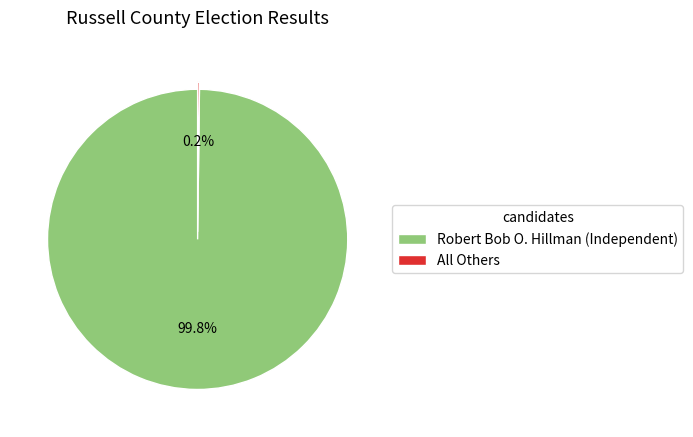

Is there a majority slice in this chart?

Yes